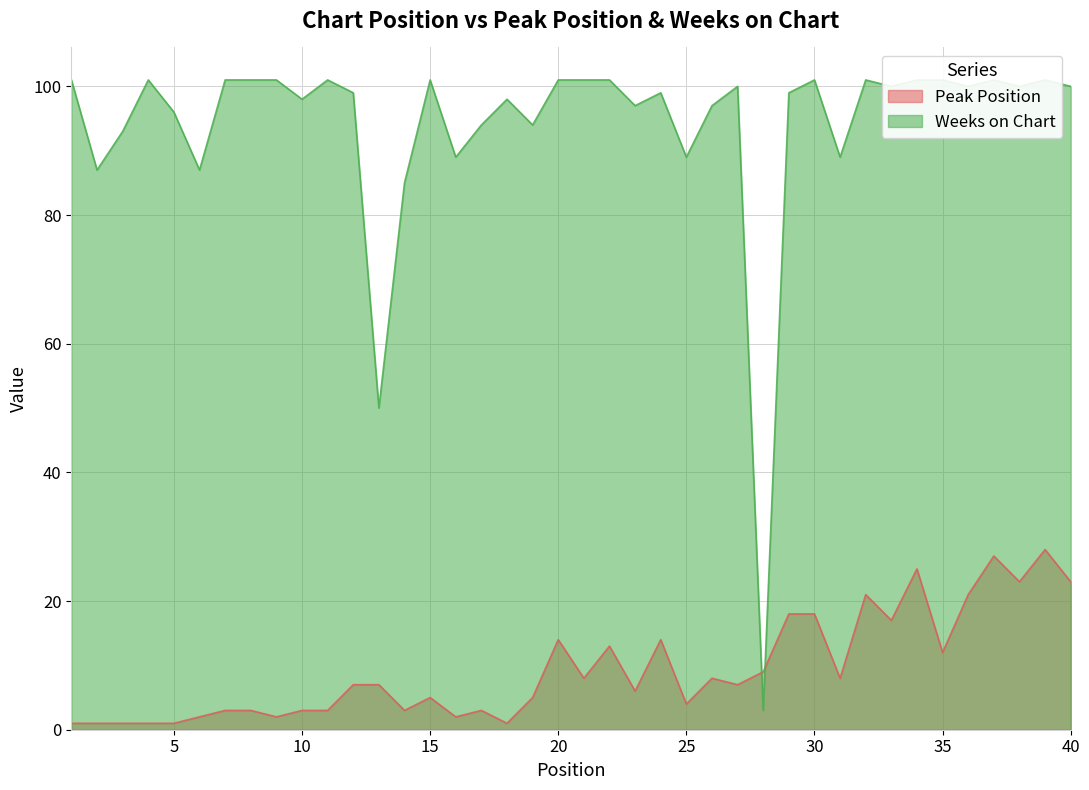

How many data points does each series have?

40